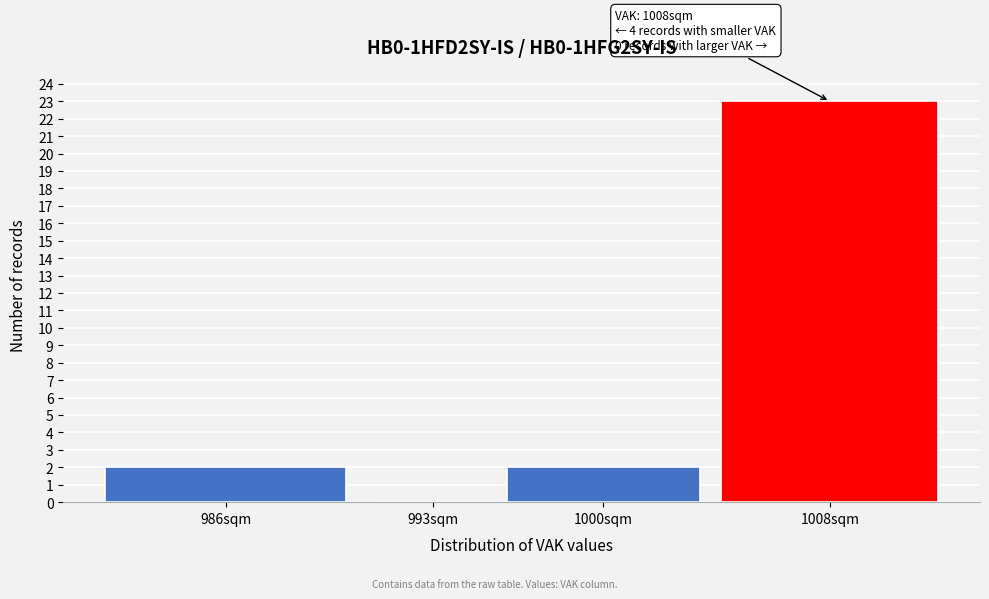

Reading left to right, extract all data points from this chart.

986sqm=2	993sqm=0	1000sqm=2	1008sqm=23